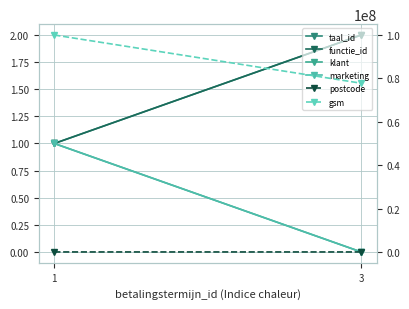

What is the average value of the gsm series?

88888888